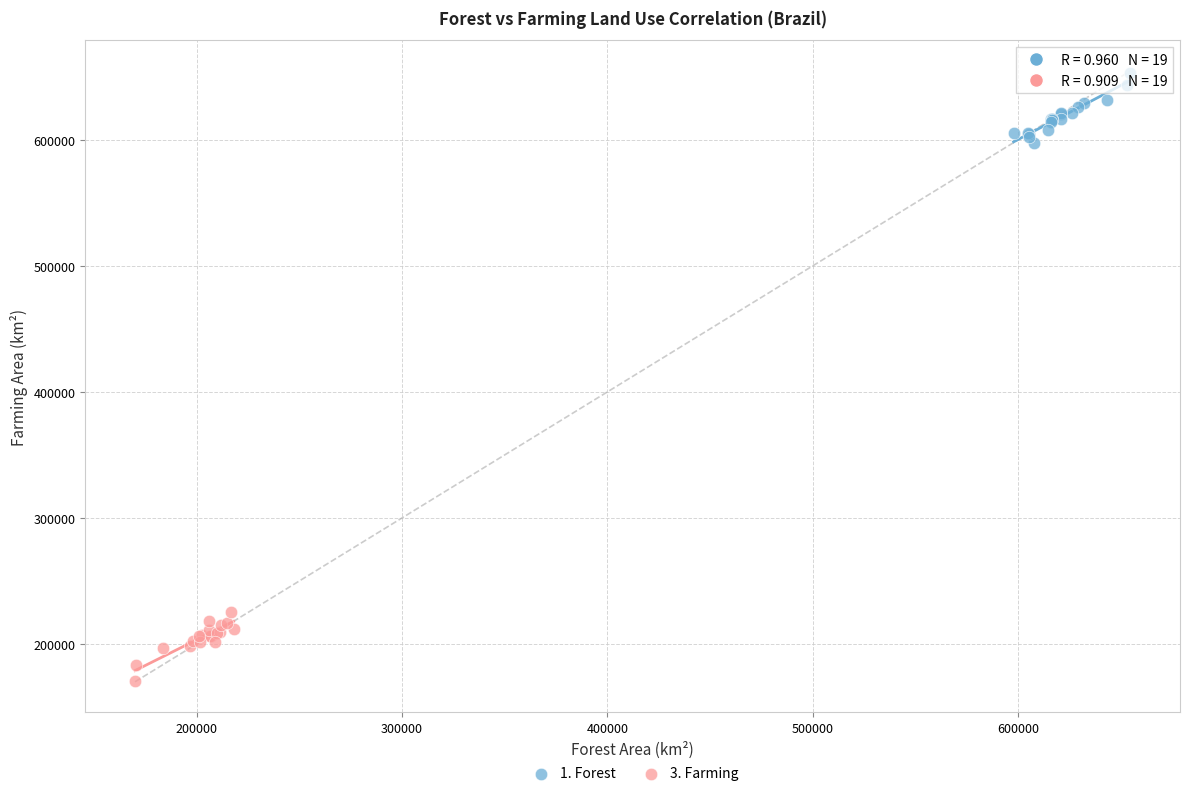

Which series contains the lowest Y value?

3. Farming